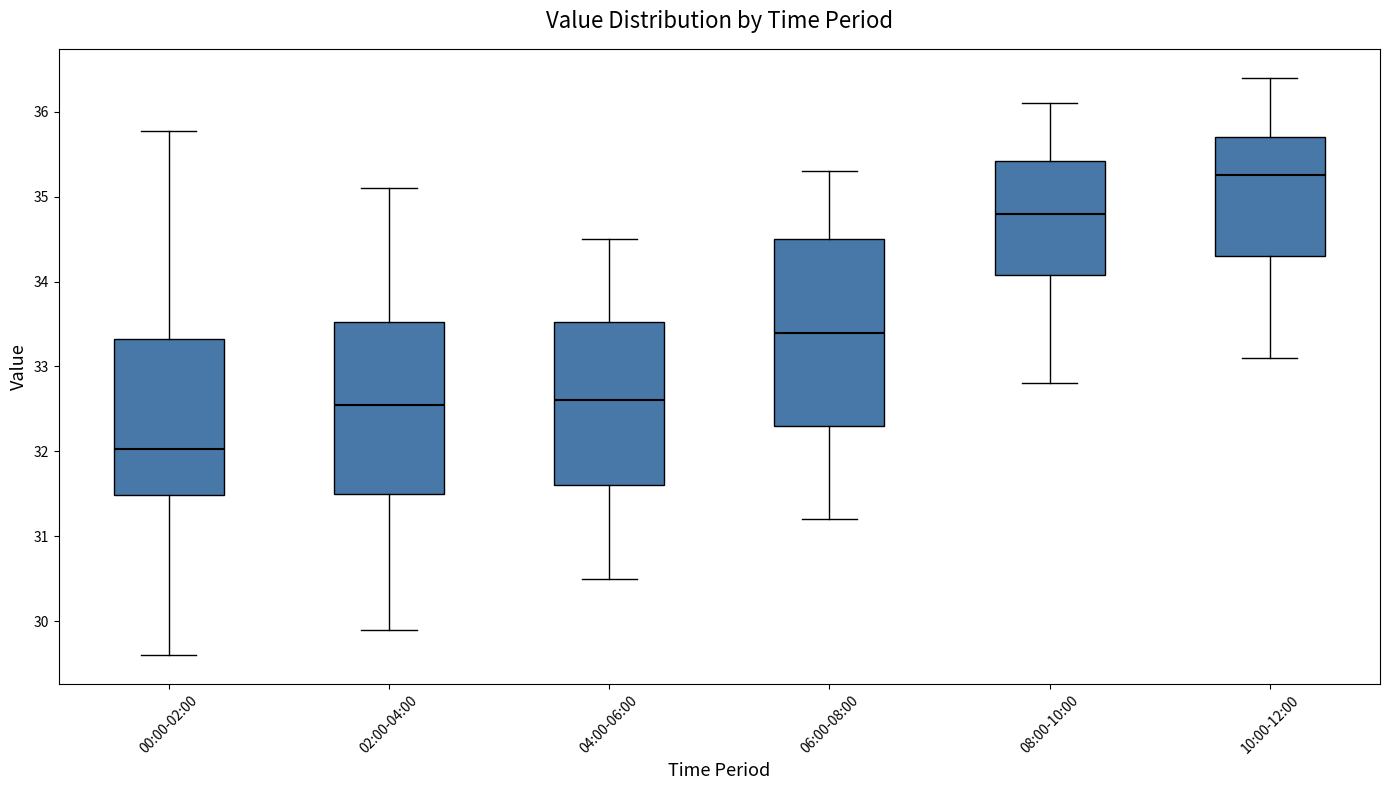

Which box has the highest median line?

10:00-12:00